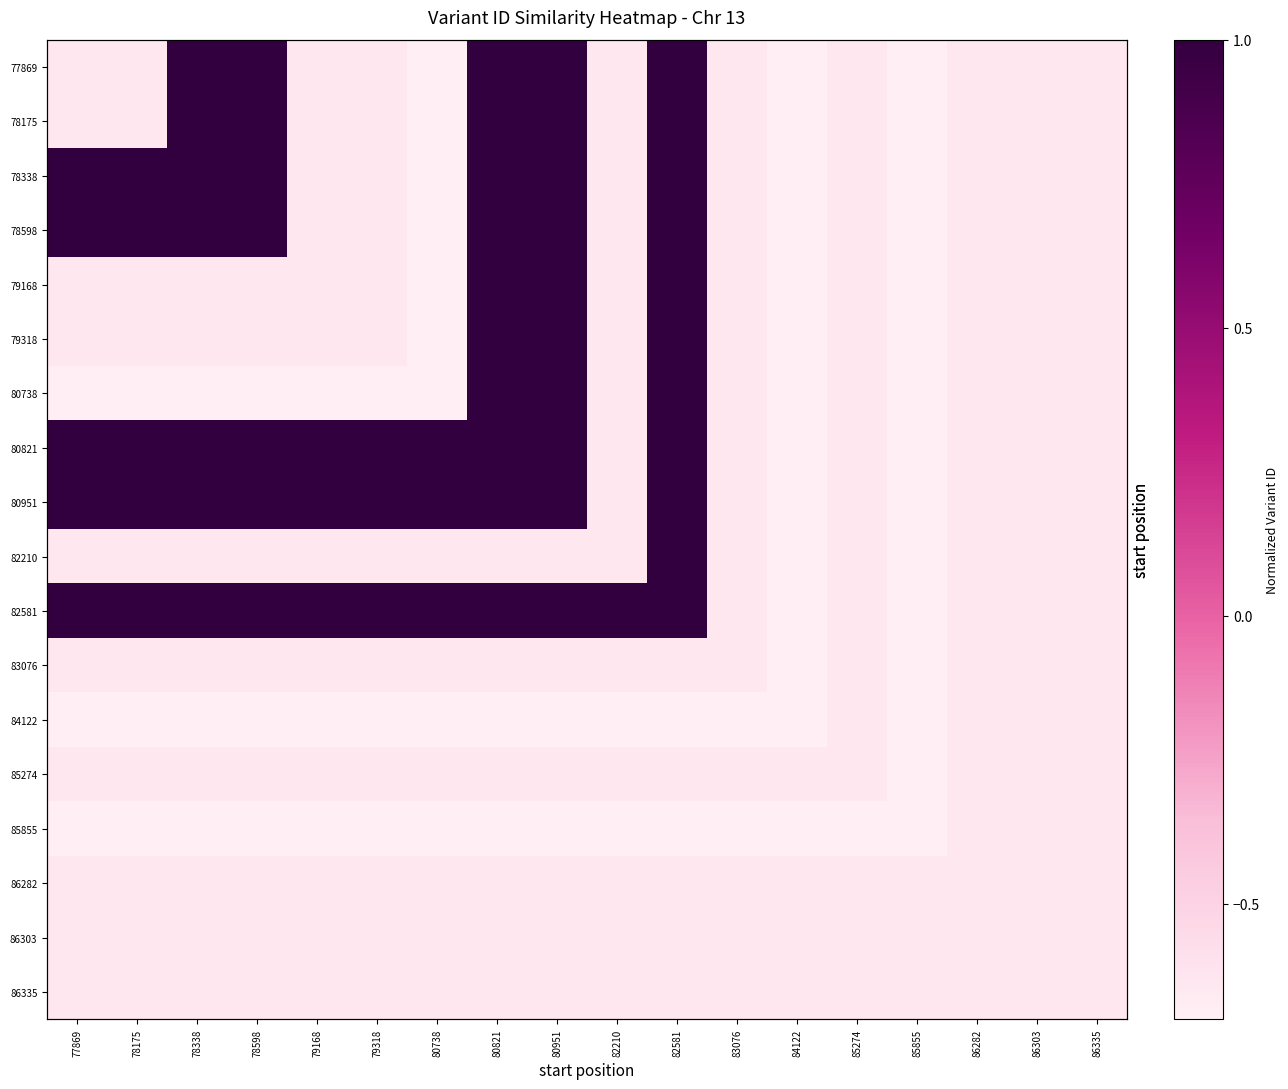

What is the highest value of the 86335 series?

-0.6